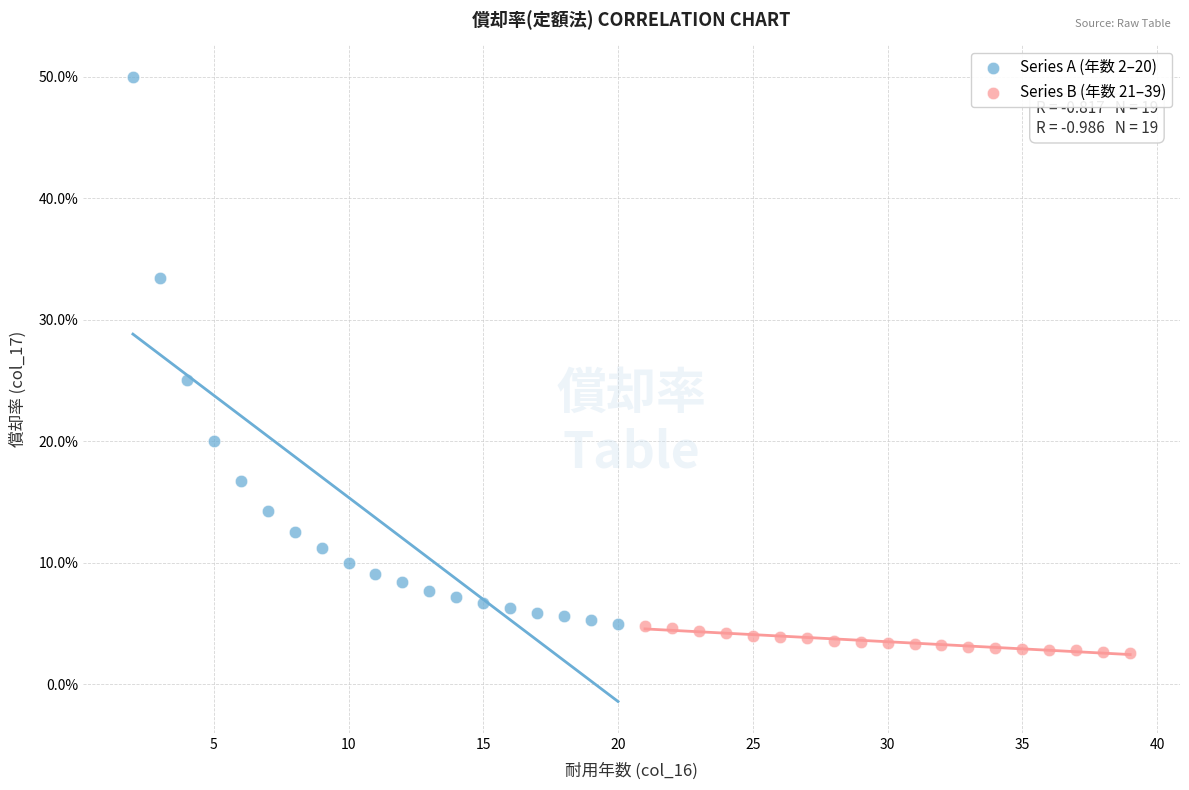

Which series contains the lowest Y value?

Series B (年数 21–39)